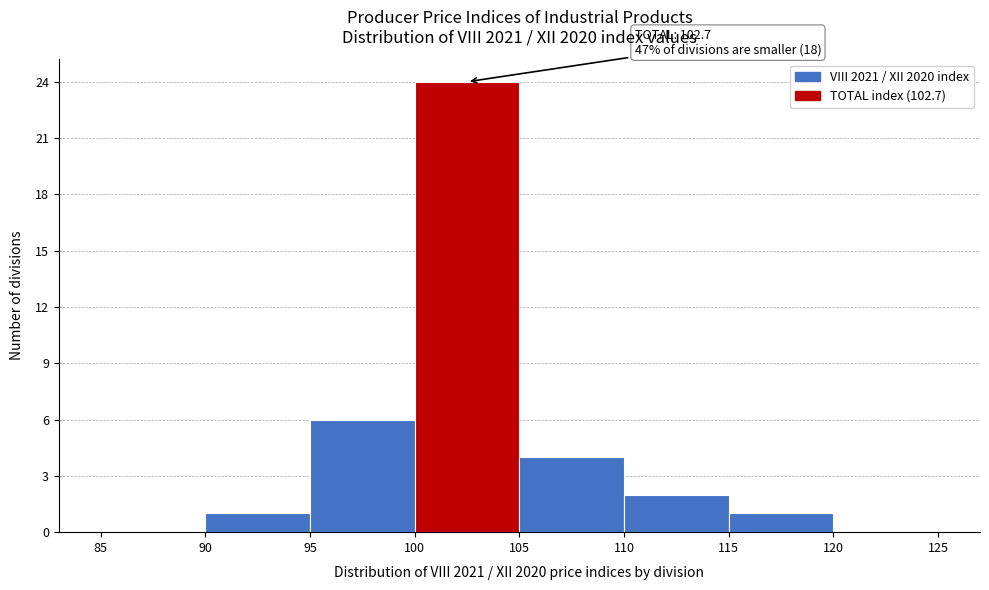

Which range on the x-axis has the tallest bar?

100 to 105